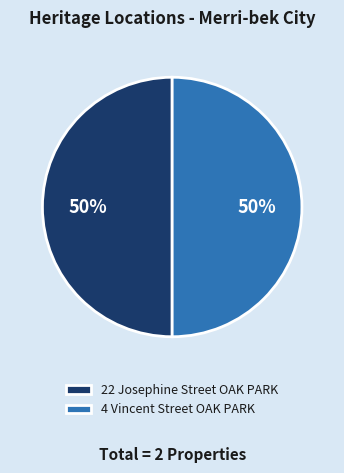

To the nearest percent, what portion does 22 Josephine Street OAK PARK represent?

50%